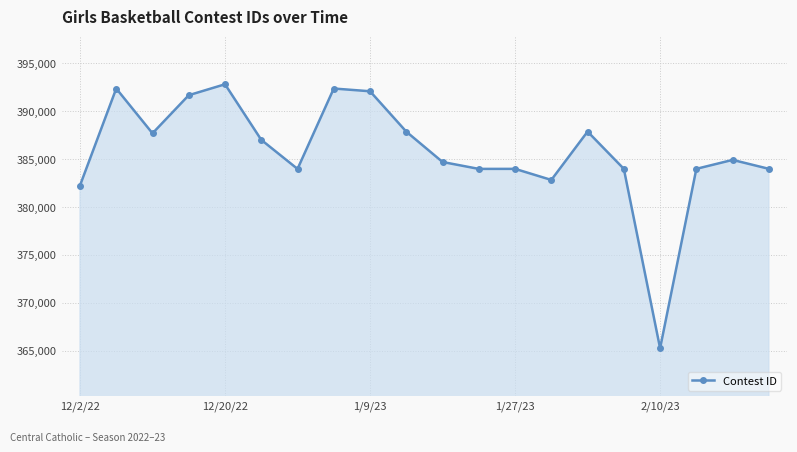

What is the greatest value displayed?

392824